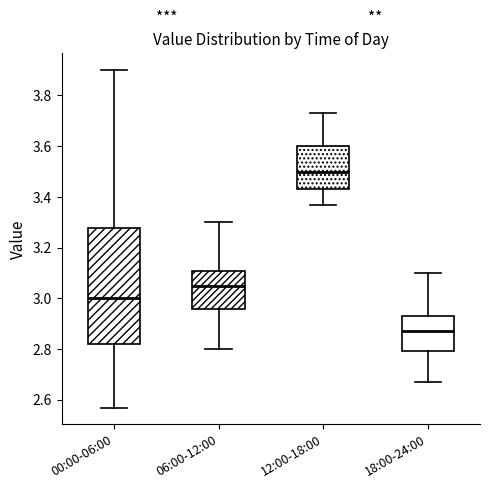

Where does the upper whisker of the box for 12:00-18:00 end on the y-axis? The values are not printed on the chart, so give them approximately, as read against the axis.

3.74